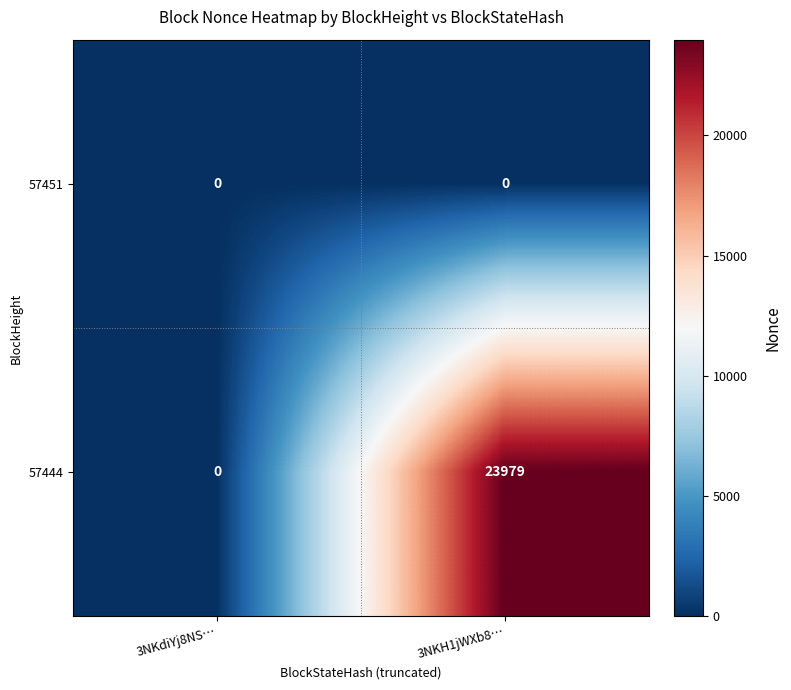

Which series has the largest range (max minus min)?

57444